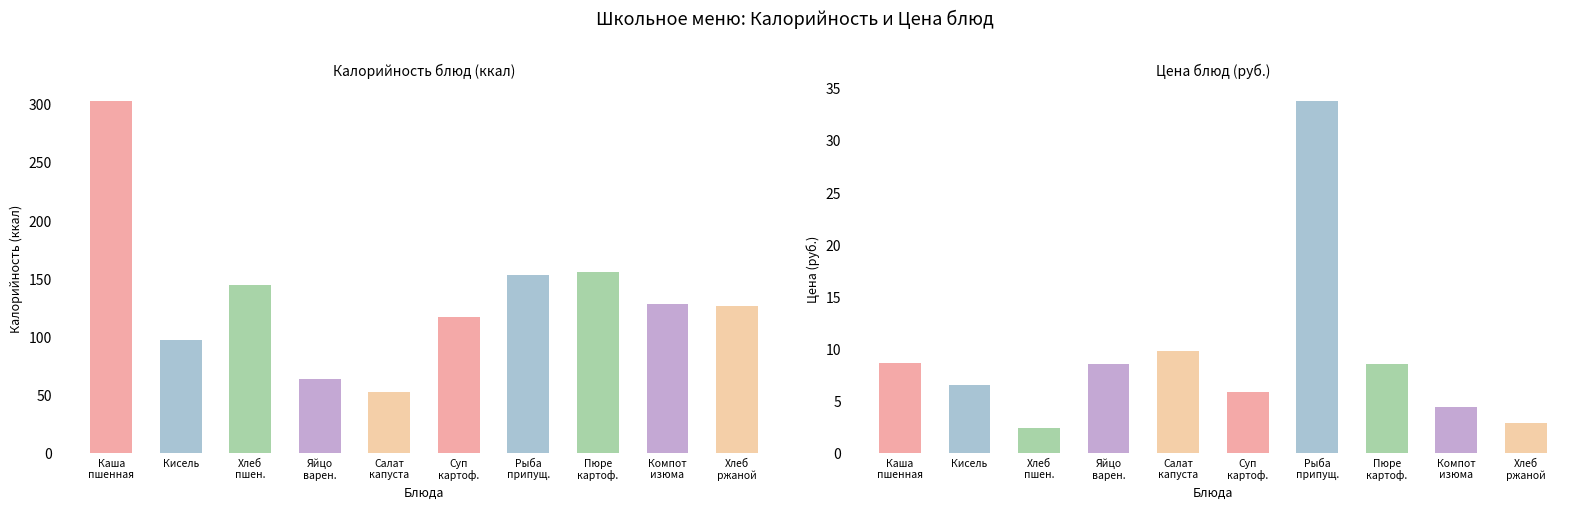

Where is Калорийность nearest to the value 177?

Пюре картофельное